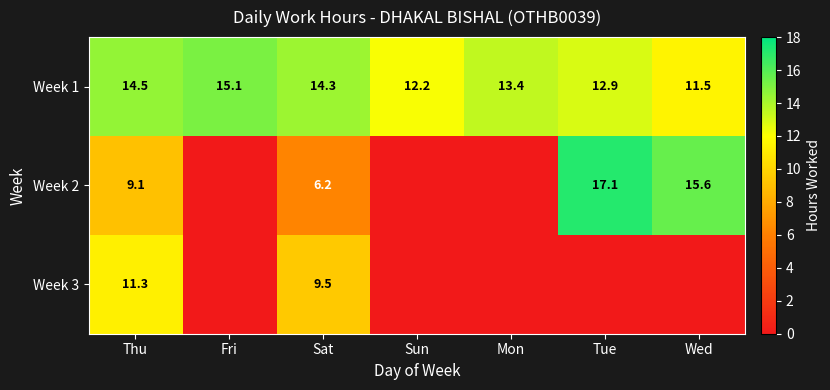

What is the maximum value for Week 1?

15.1